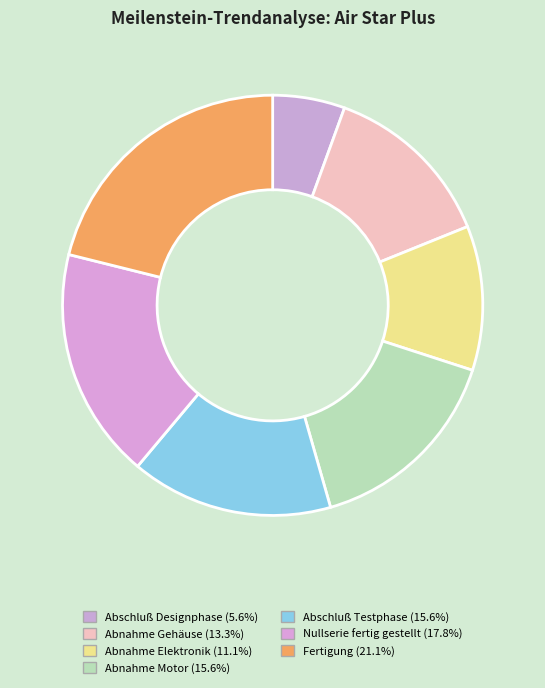

To the nearest percent, what is the average slice percentage?

14%